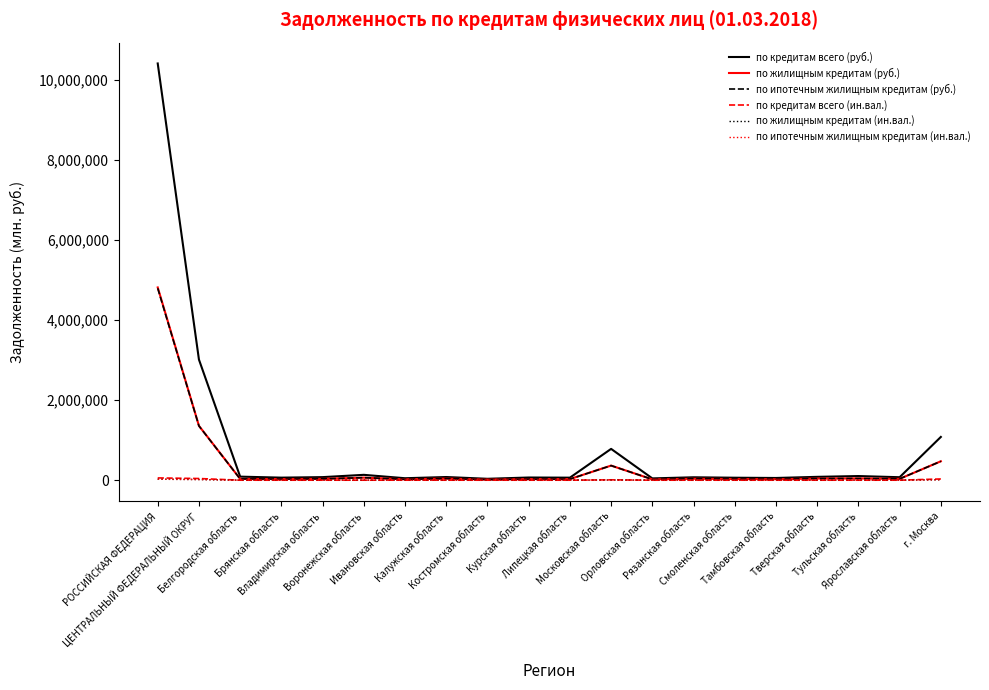

What are all the series names shown in the legend?

по кредитам всего (руб.), по жилищным кредитам (руб.), по ипотечным жилищным кредитам (руб.), по кредитам всего (ин.вал.), по жилищным кредитам (ин.вал.), по ипотечным жилищным кредитам (ин.вал.)